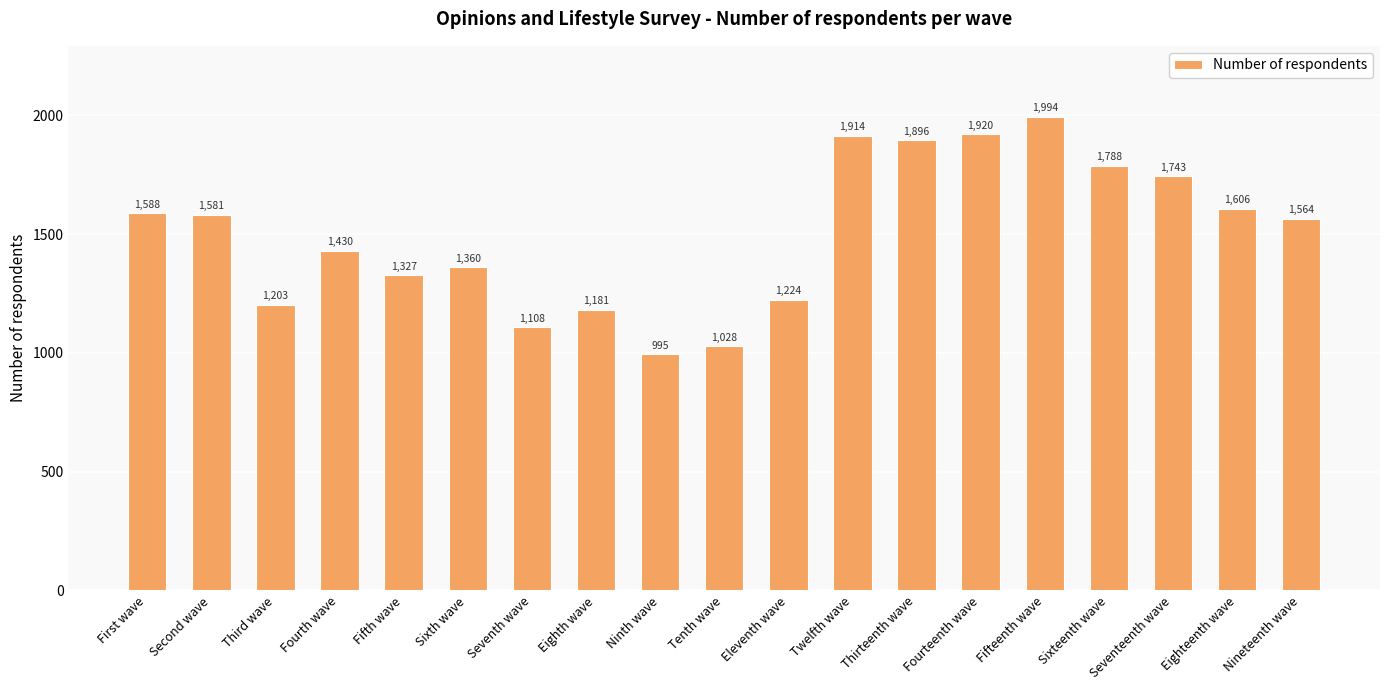

Does the chart contain stacked bars?

No